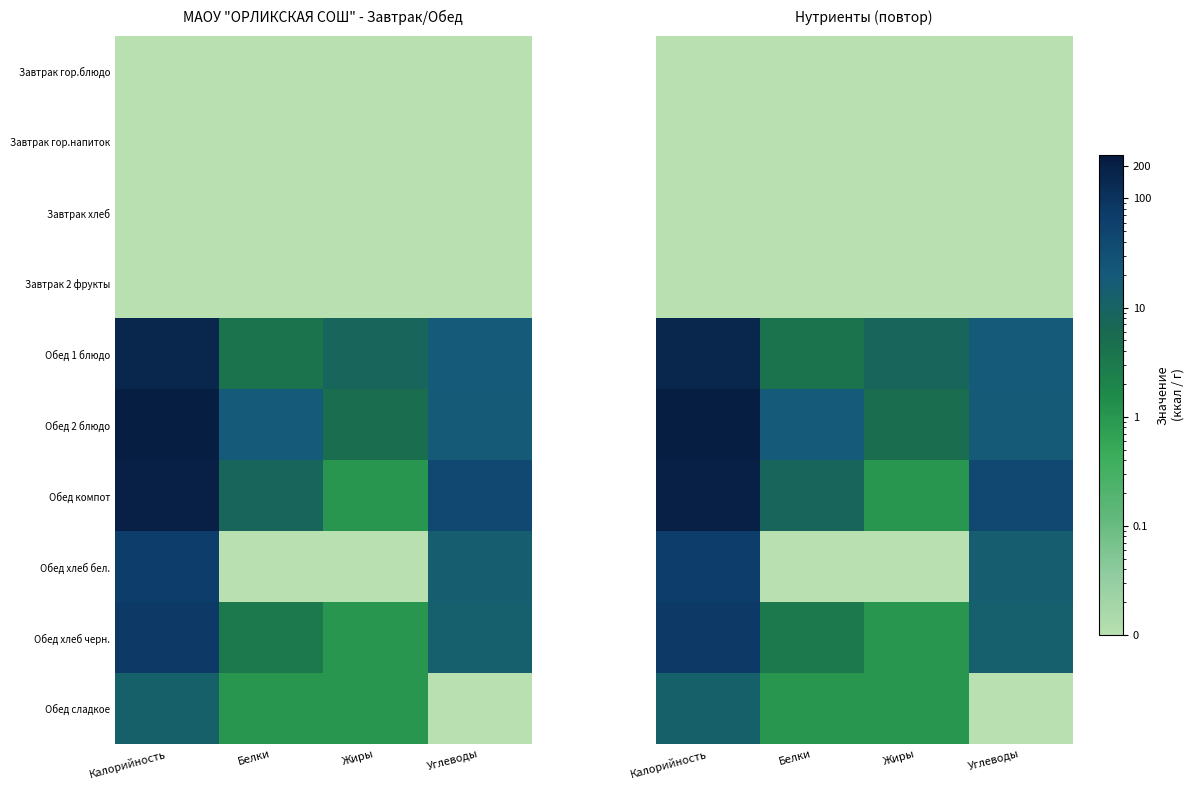

Rank the series at Жиры from highest to lowest value.

Обед 1 блюдо, Обед 2 блюдо, Обед компот, Обед хлеб черн., Обед сладкое, Завтрак гор.блюдо, Завтрак гор.напиток, Завтрак хлеб, Завтрак 2 фрукты, Обед хлеб бел.